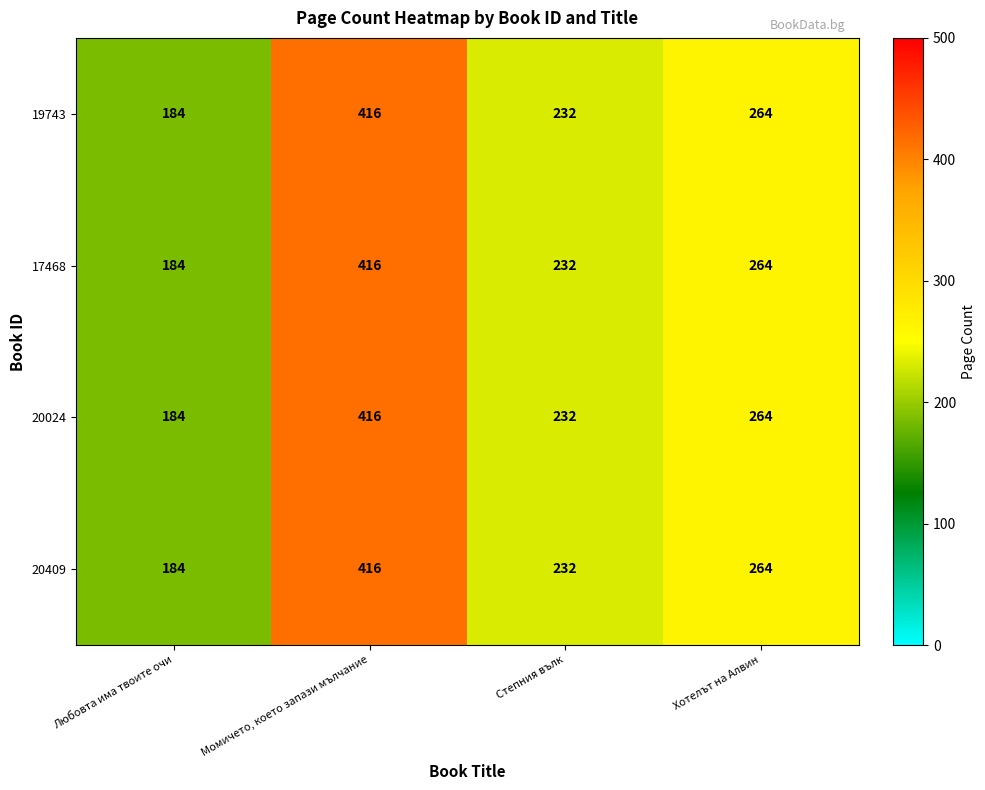

Is the value of 19743 at Момичето, което запази мълчание greater than the value of 20409 at Степния вълк?

Yes